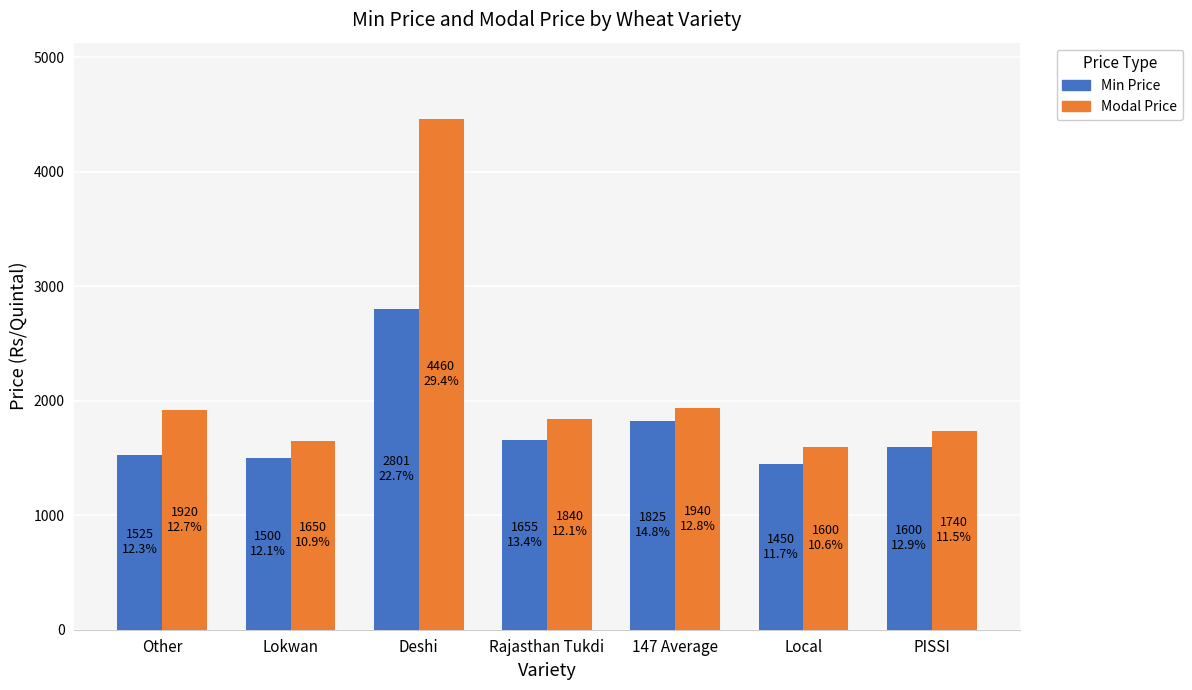

What is the label of the 5th bar from the right?

Deshi